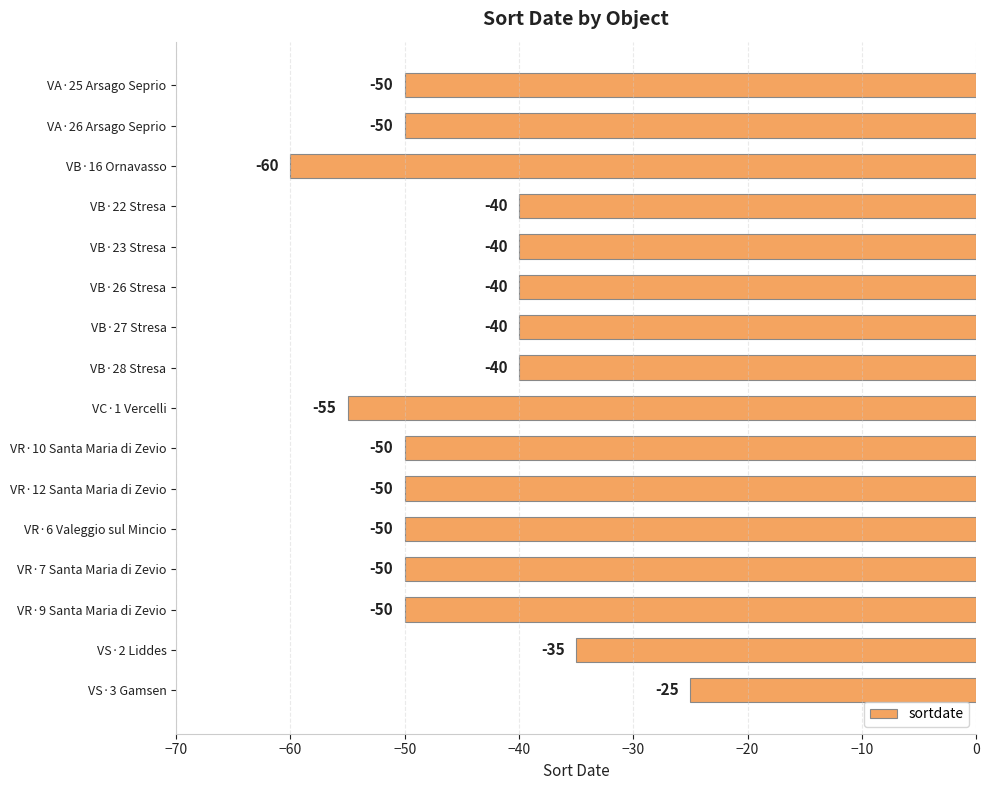

What is the sum of all values?

-725